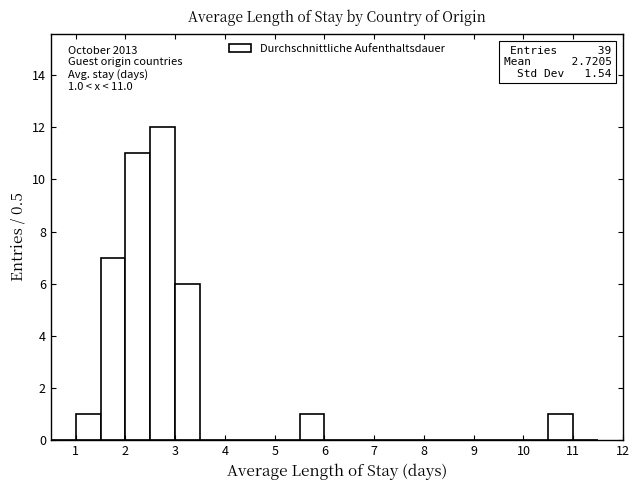

Over which range of the x-axis is the bar tallest?

2.5 to 3.0